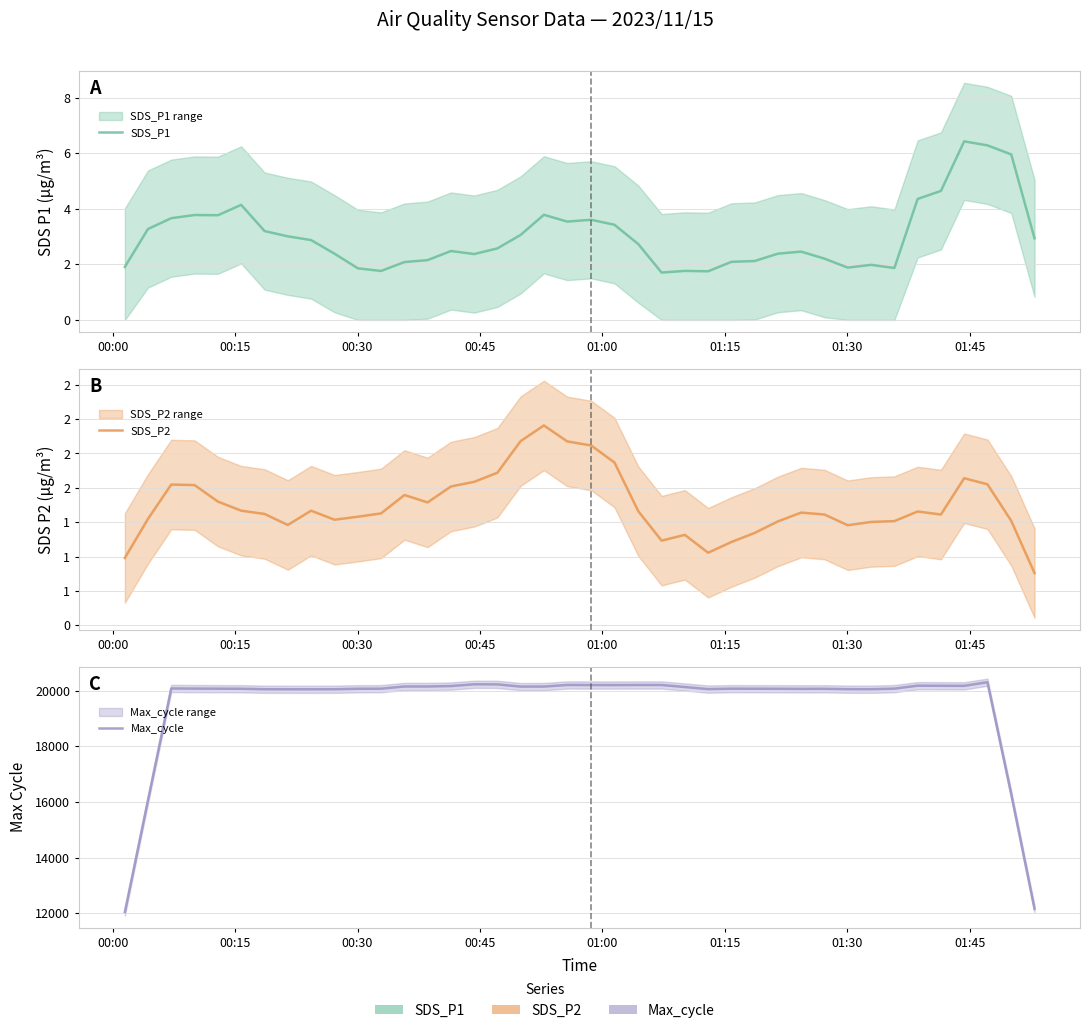

Between 01:30 and 00:00, which is larger?

01:30